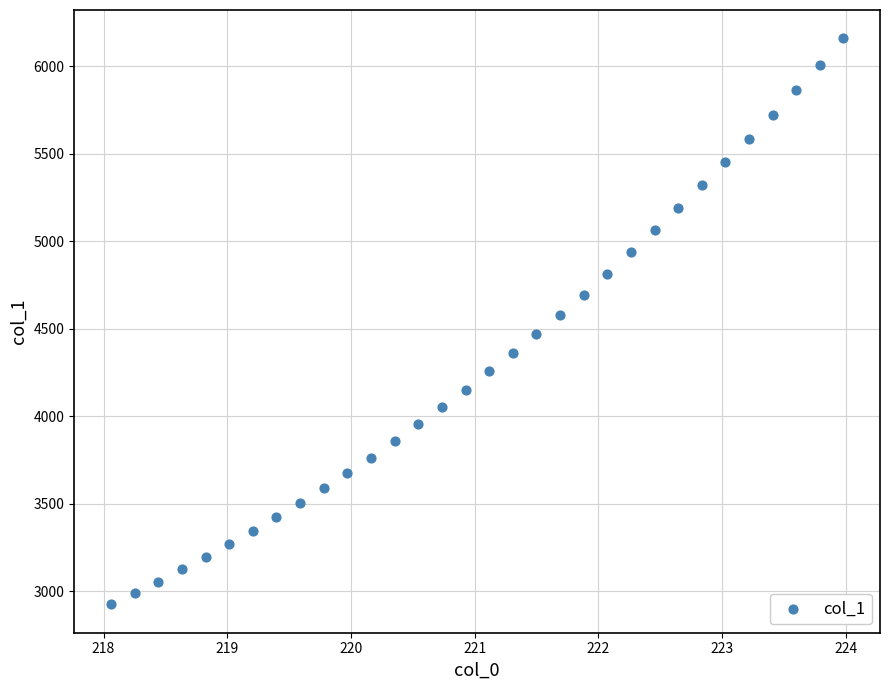

What is the range of X values (max minus min)?

5.9